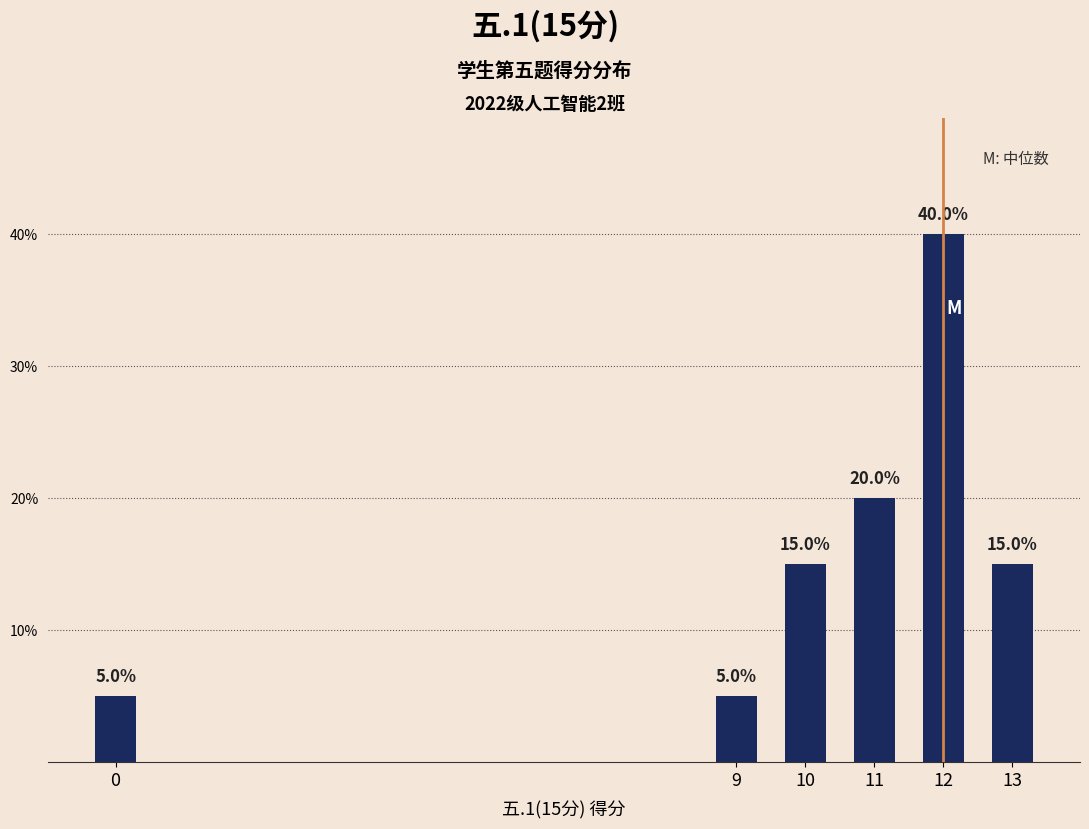

Rank the categories by value from highest to lowest.

12, 11, 10, 13, 0, 9